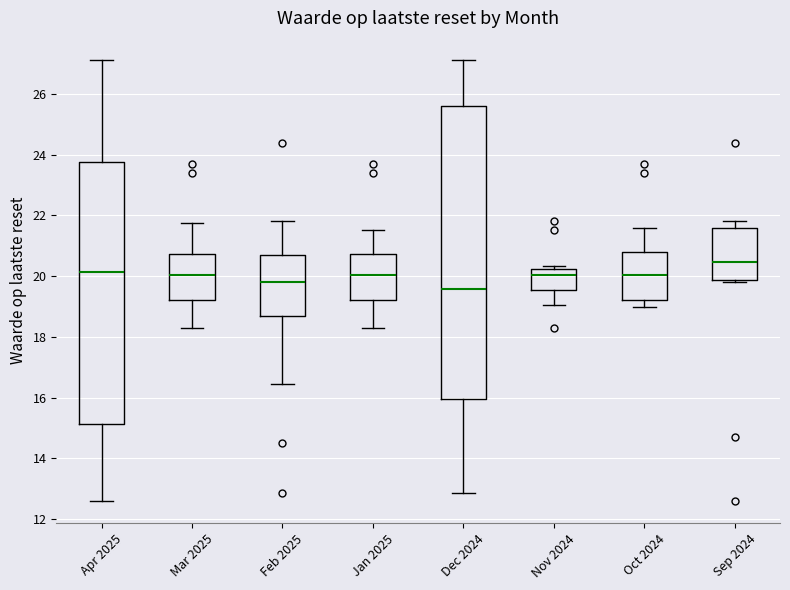

Which box's median line is the lowest?

Dec 2024